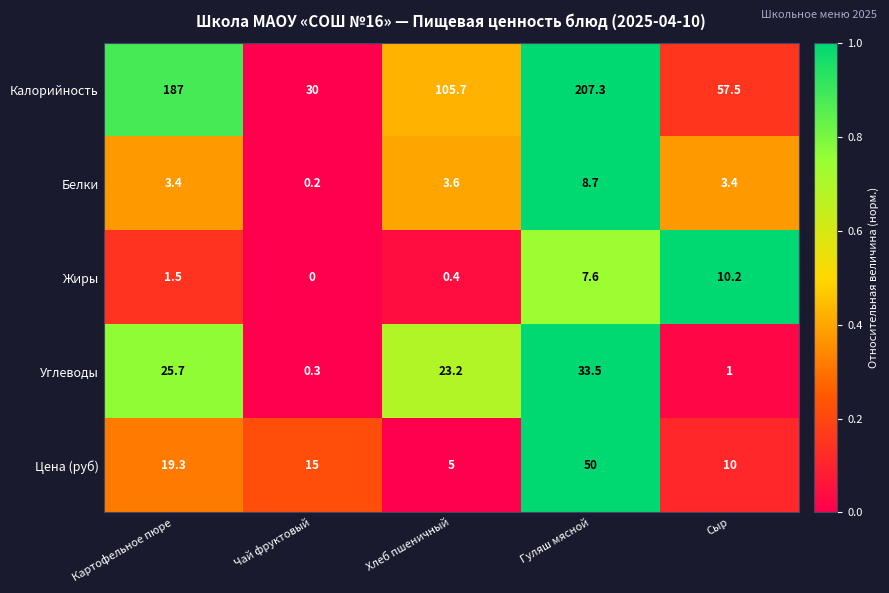

What is the greatest value displayed?

207.3